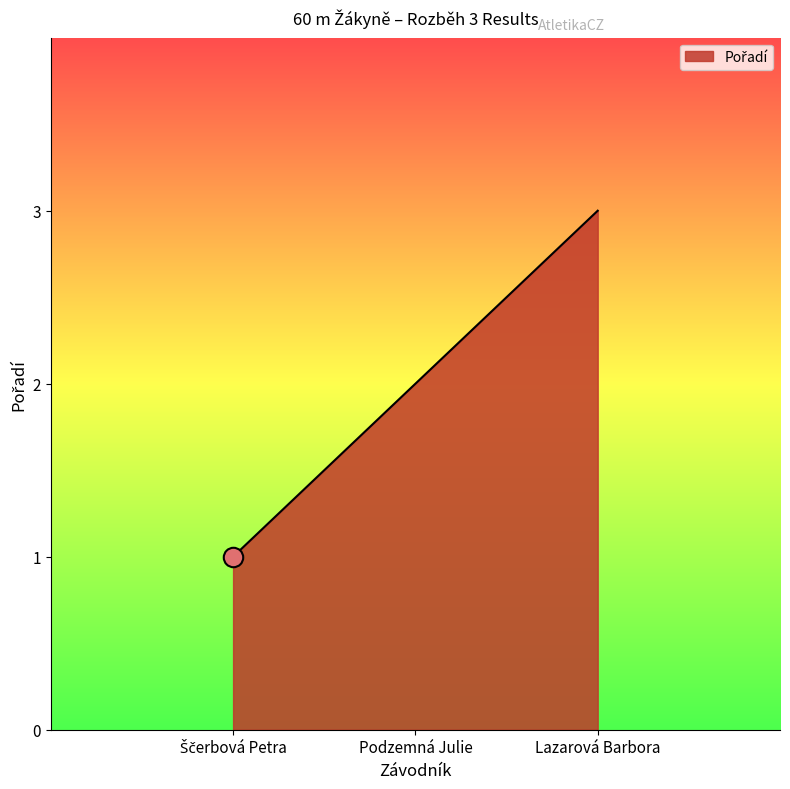

What is the label of the 3rd point from the right?

Ščerbová Petra